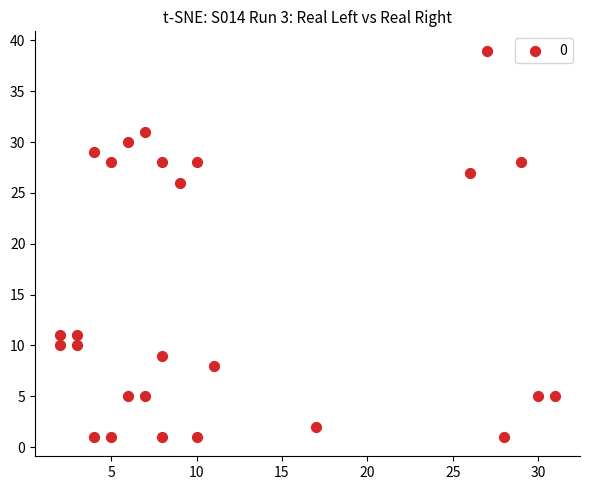

What is the range of X values (max minus min)?

29